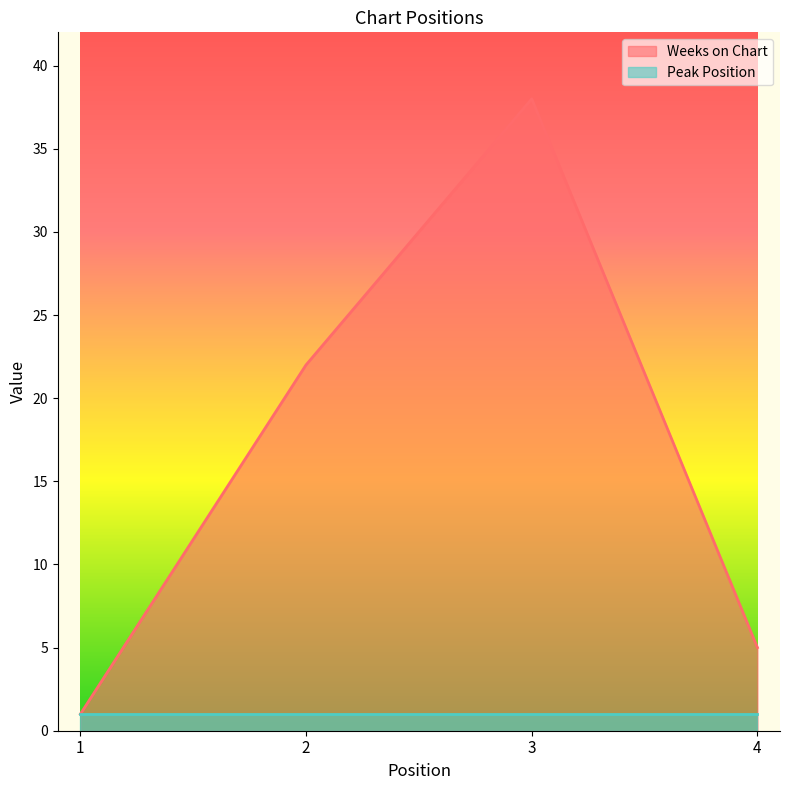

What is the difference between the second highest and minimum values?

21